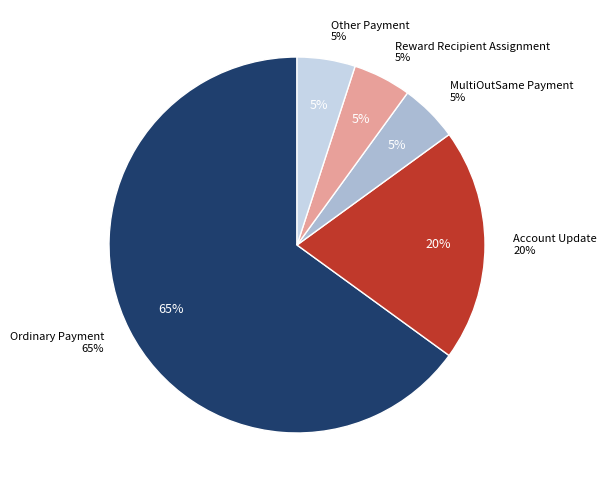

To the nearest percent, what is the combined percentage of Reward Recipient Assignment and MultiOutSame Payment?

10%